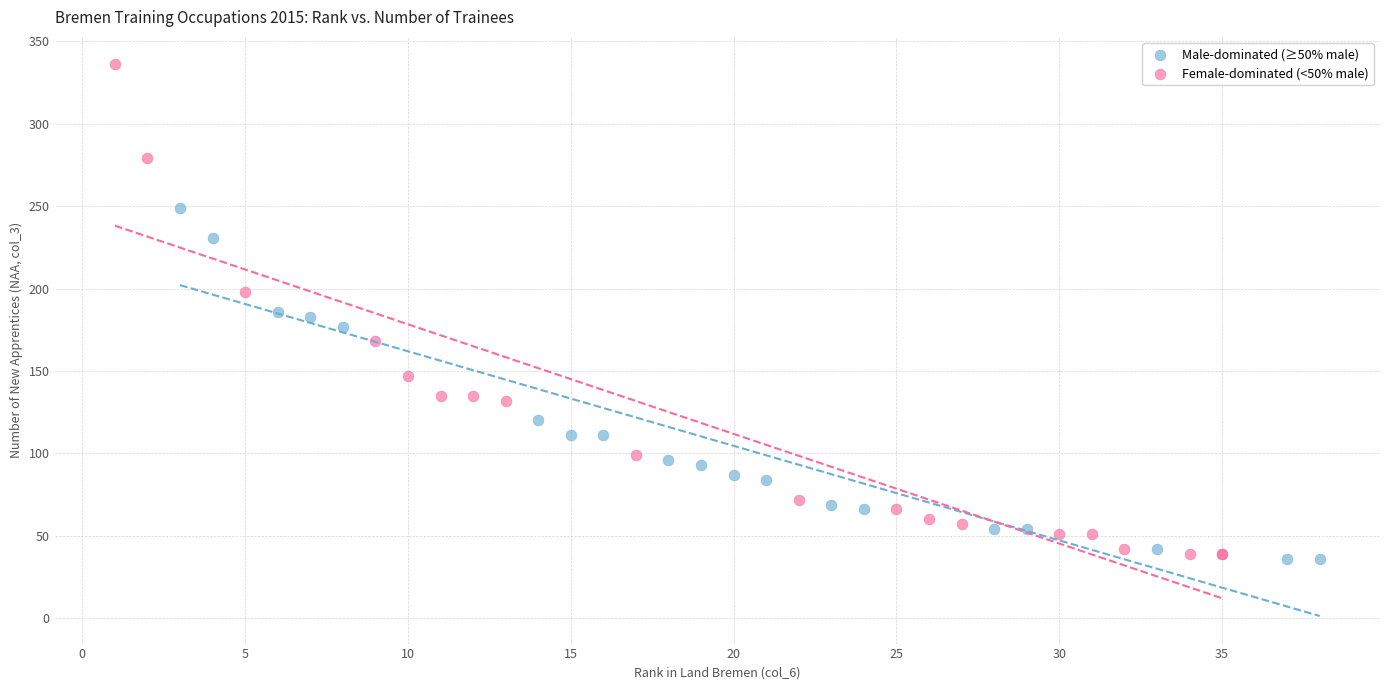

What are all the series names shown in the legend?

Male-dominated (≥50% male), Female-dominated (<50% male)